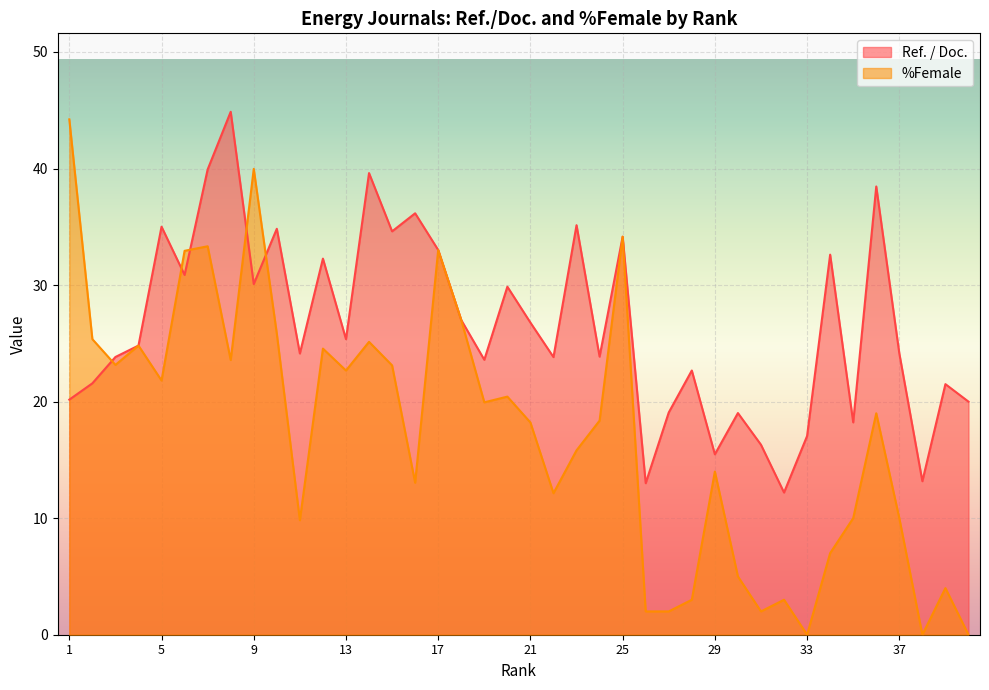

What is the difference between the maximum and minimum values in the %Female series?

44.2